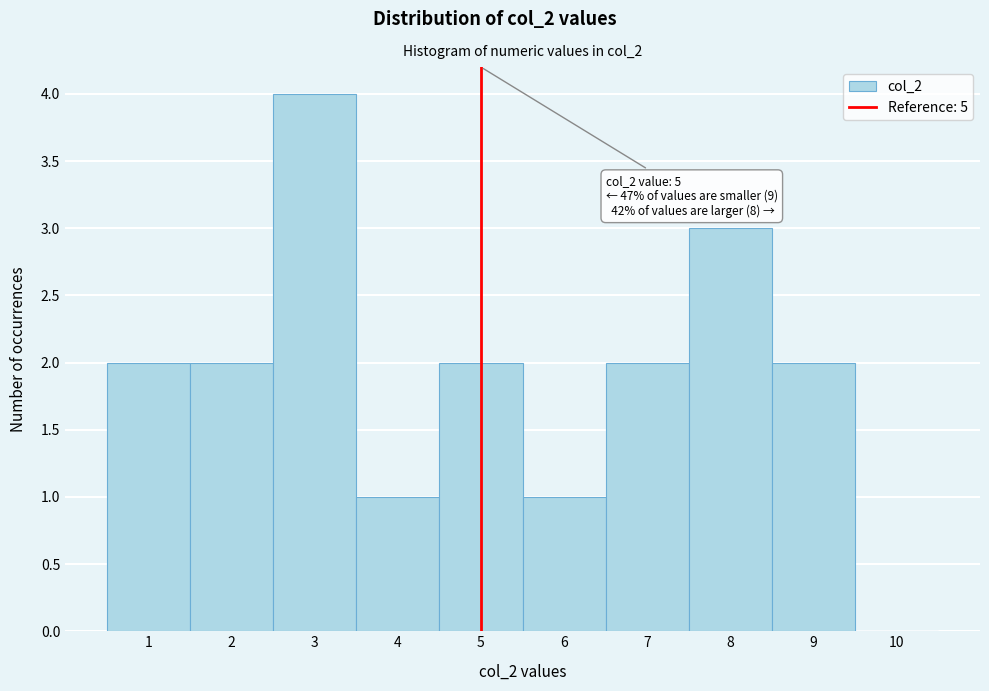

Which range on the x-axis has the tallest bar?

2.5 to 3.5